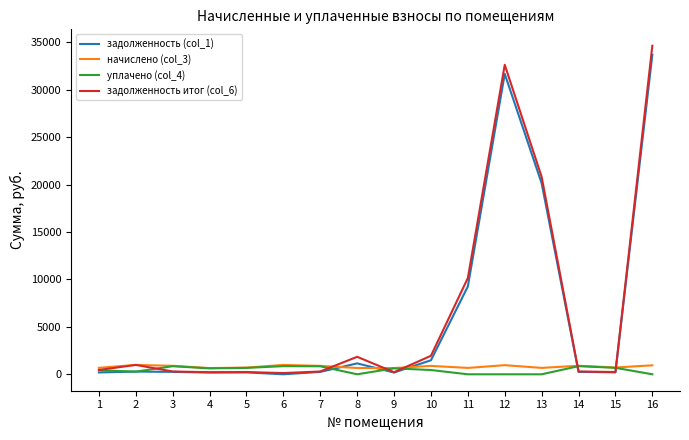

What are all the series names shown in the legend?

задолженность (col_1), начислено (col_3), уплачено (col_4), задолженность итог (col_6)